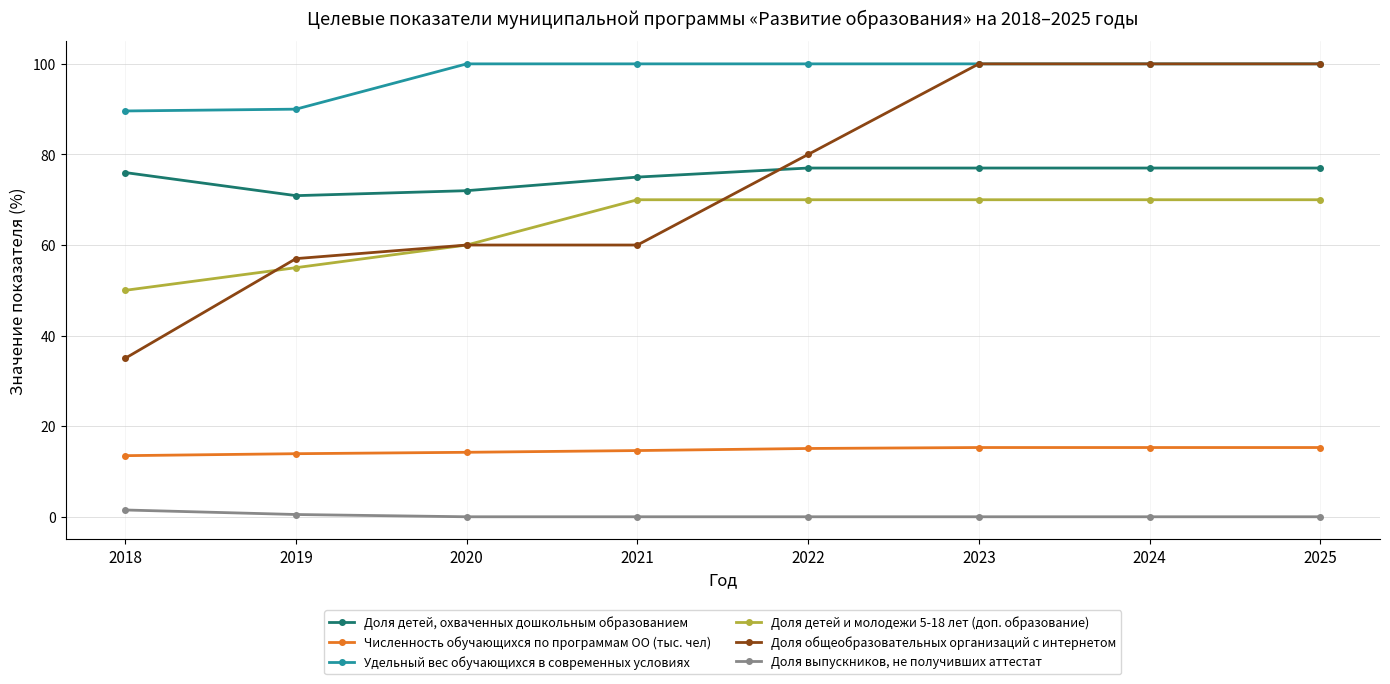

The value of Доля детей, охваченных дошкольным образованием at 2022 is 77.0. True or false?

True